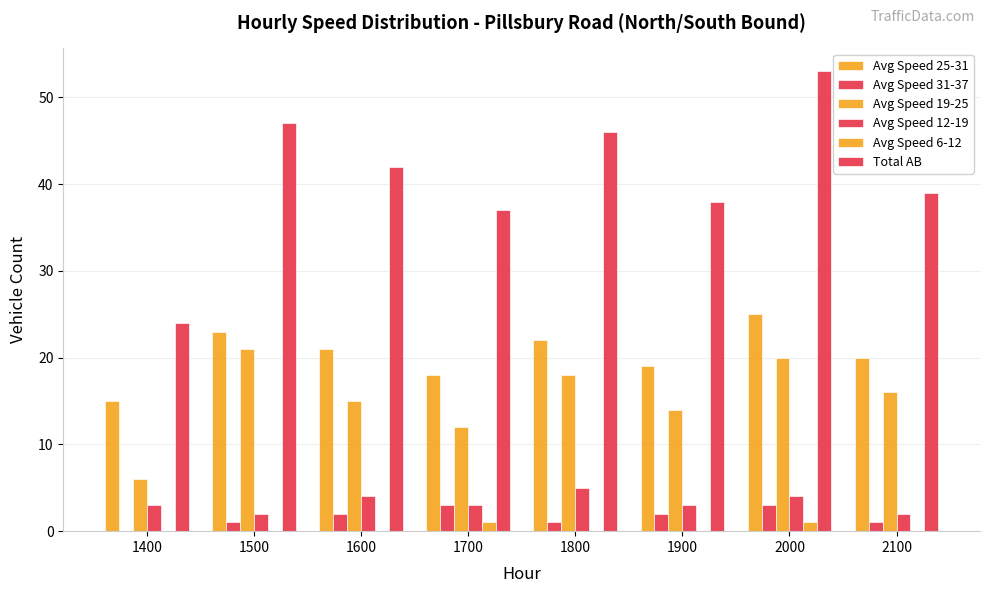

Reading left to right, list all the values displayed in this chart.

Avg Speed 25-31: 15	23	21	18	22	19	25	20
Avg Speed 31-37: 0	1	2	3	1	2	3	1
Avg Speed 19-25: 6	21	15	12	18	14	20	16
Avg Speed 12-19: 3	2	4	3	5	3	4	2
Avg Speed 6-12: 0	0	0	1	0	0	1	0
Total AB: 24	47	42	37	46	38	53	39